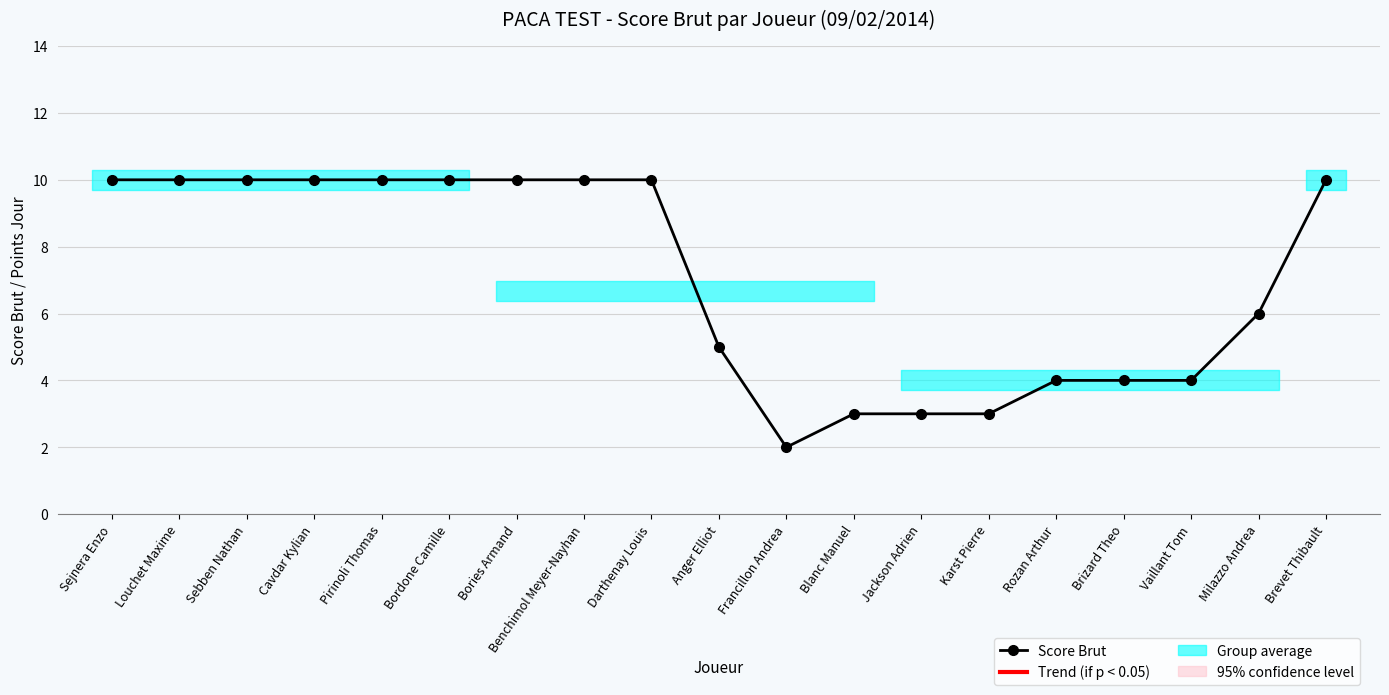

Rank the categories by value from highest to lowest.

Sejnera Enzo, Louchet Maxime, Sebben Nathan, Cavdar Kylian, Pirinoli Thomas, Bordone Camille, Bories Armand, Benchimol Meyer-Nayhan, Darthenay Louis, Brevet Thibault, Milazzo Andrea, Anger Elliot, Rozan Arthur, Brizard Theo, Vaillant Tom, Blanc Manuel, Jackson Adrien, Karst Pierre, Francillon Andrea